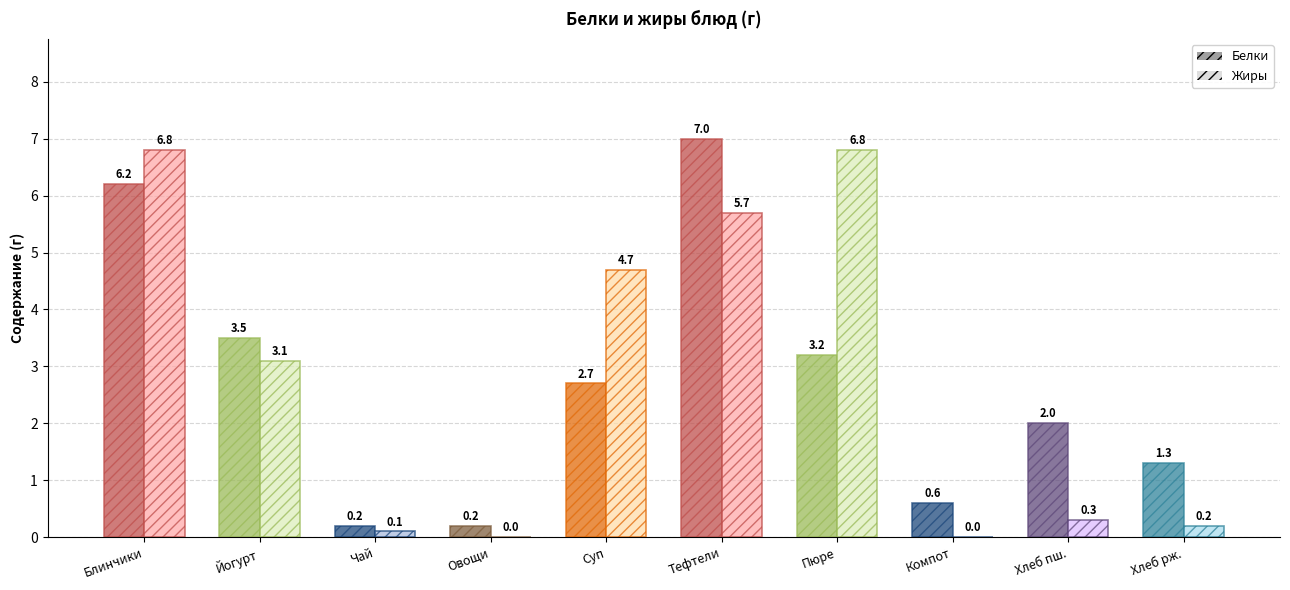

What is the sum of the Белки values at Йогурт and Овощи?

3.7